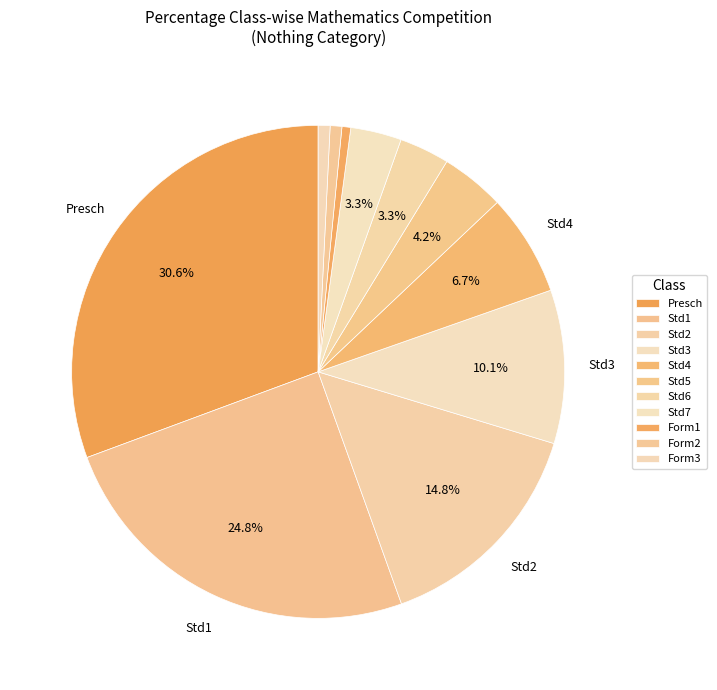

True or false: Std4 accounts for 15% of the total.

False